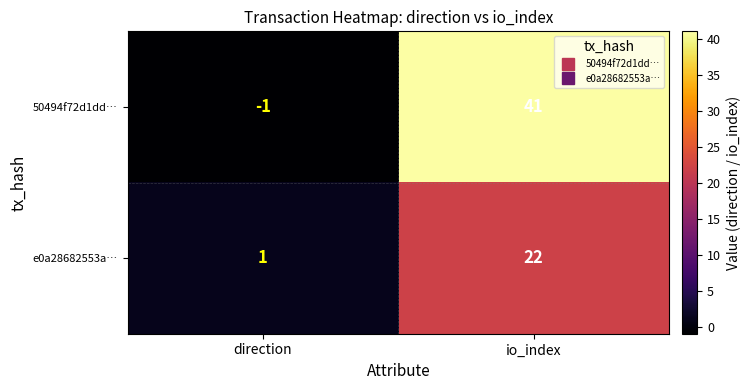

Rank the series by their maximum value, from highest to lowest.

50494f72d1dd…, e0a28682553a…